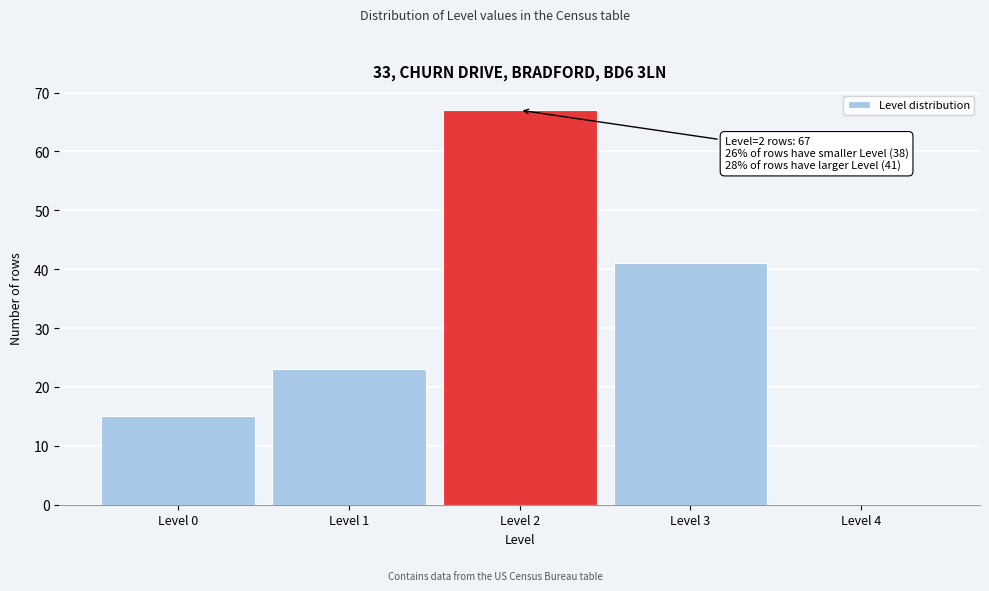

Over which range of the x-axis is the bar tallest?

1.5 to 2.5